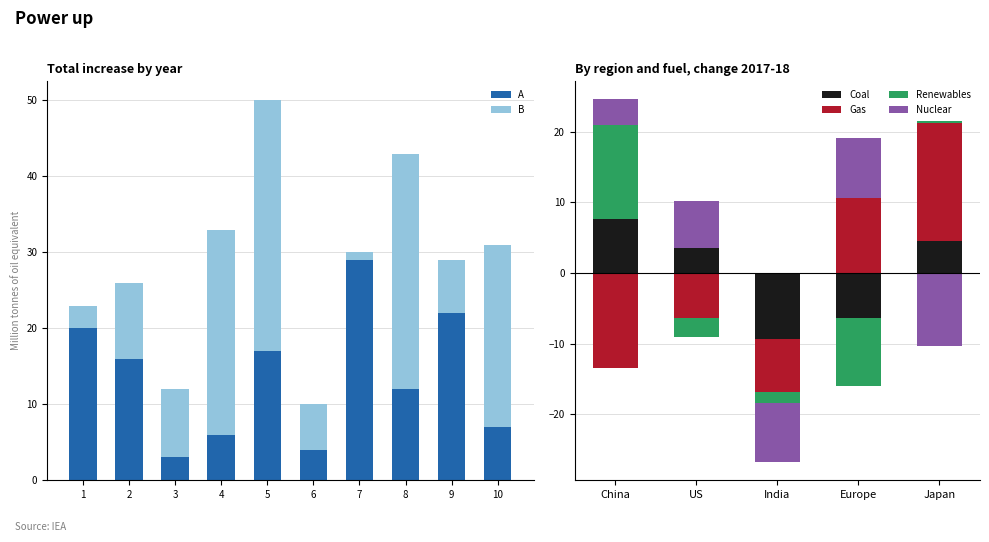

The value of A at 1 is 20. True or false?

True